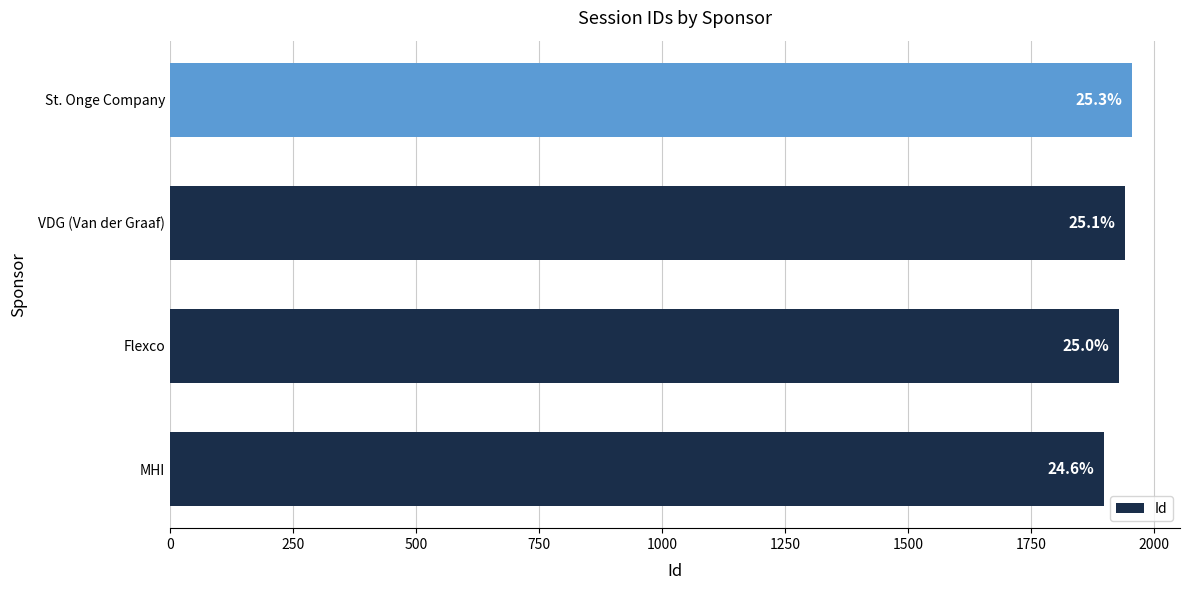

Does the chart contain any negative values?

No